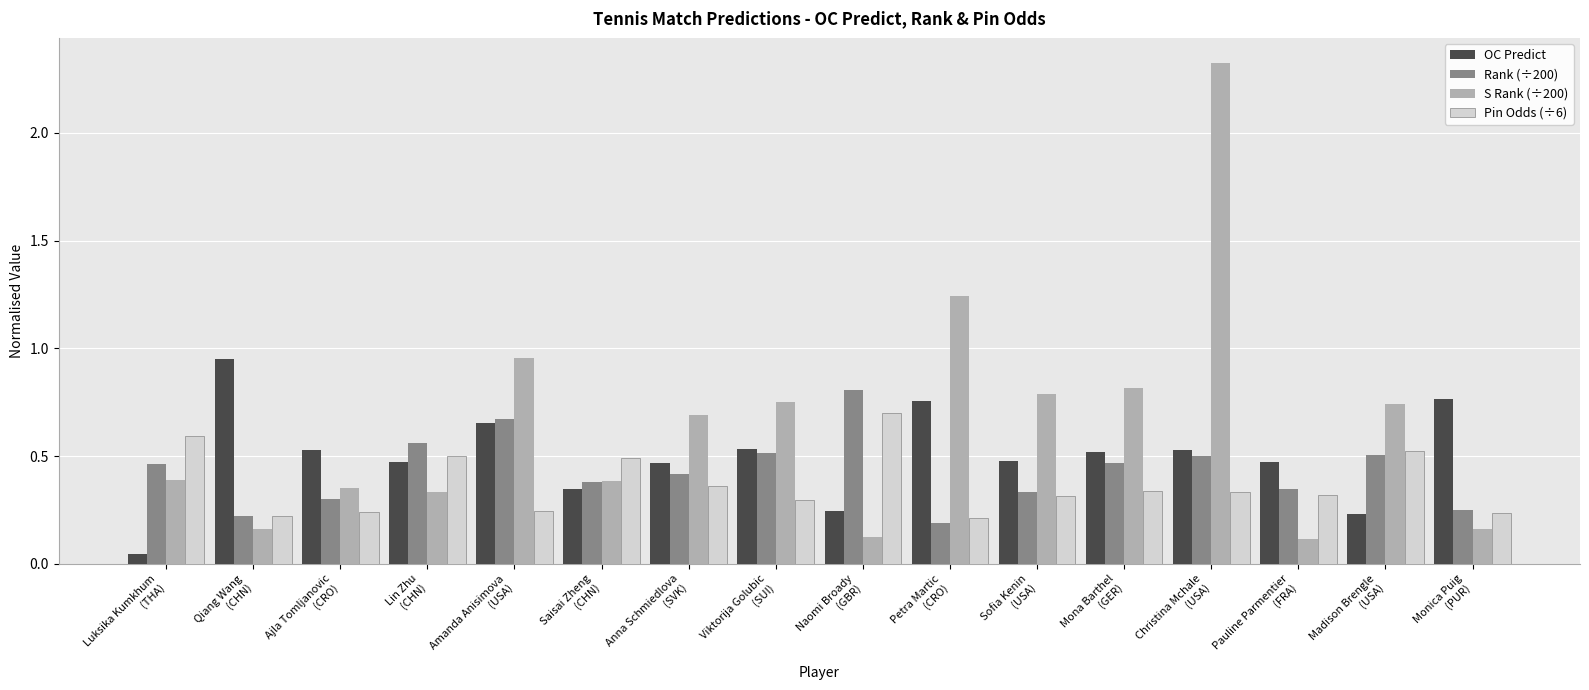

Are the bars grouped side by side (vs. stacked)?

Yes